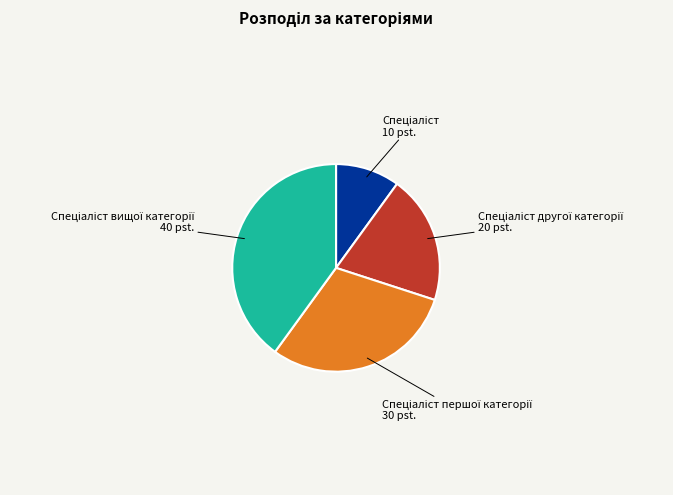

Is there any slice that represents more than half of the pie?

No